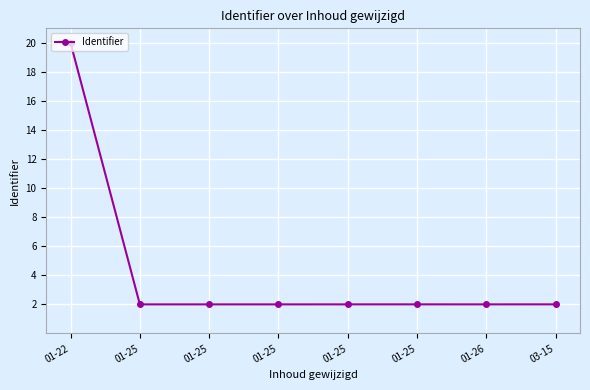

Rank the categories by value from highest to lowest.

01-22, 03-15, 01-25, 01-25, 01-26, 01-25, 01-25, 01-25